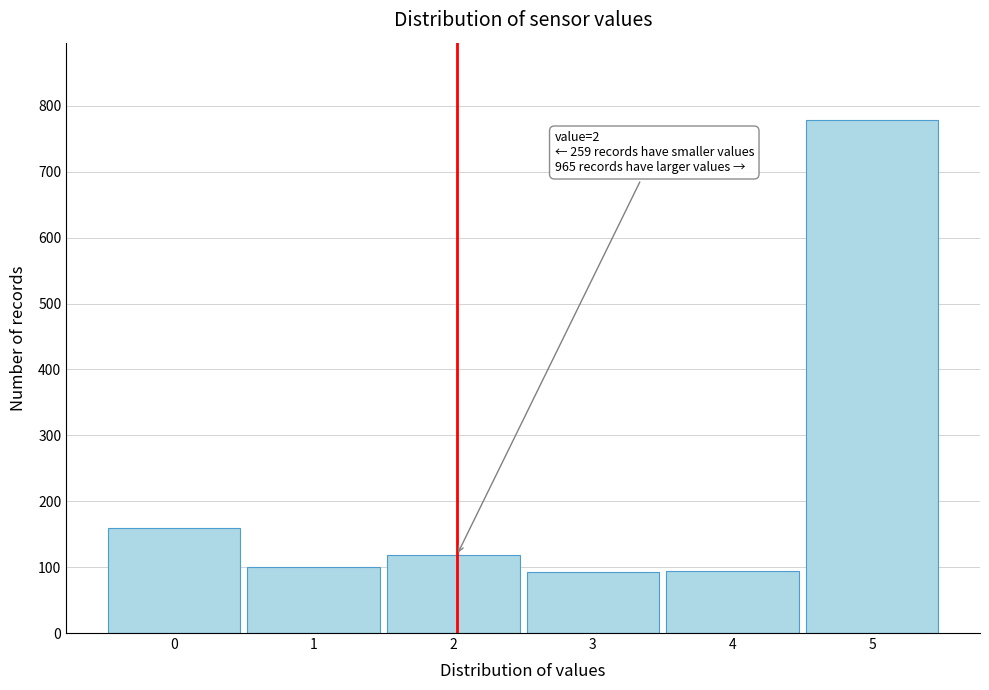

Is it true that the value at 3 is 53?

False